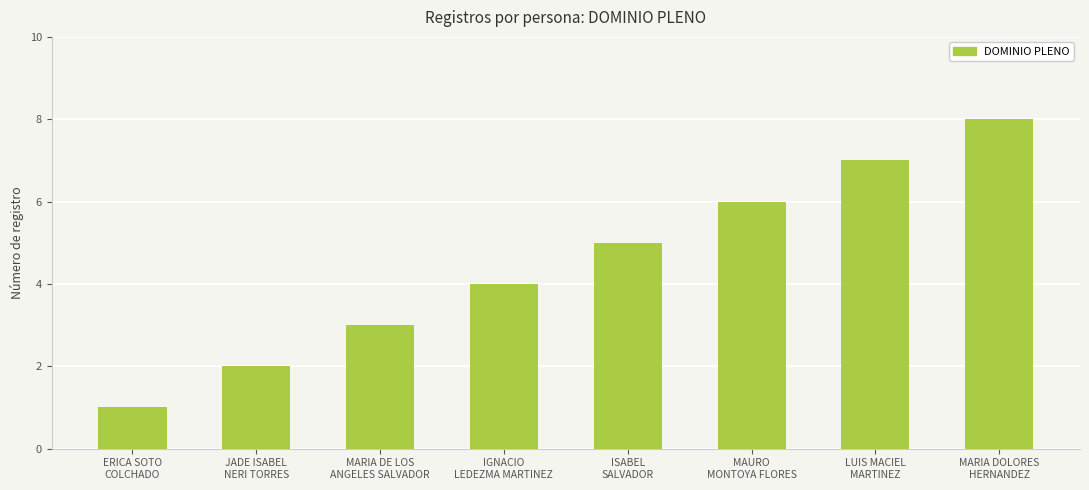

Between JADE ISABEL
NERI TORRES and ISABEL
SALVADOR, which is larger?

ISABEL
SALVADOR